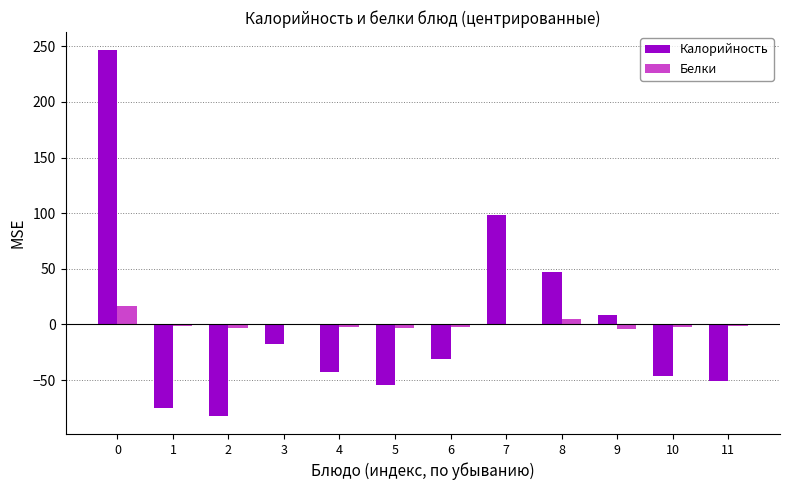

Is it true that Калорийность equals 381.3 at 0?

False